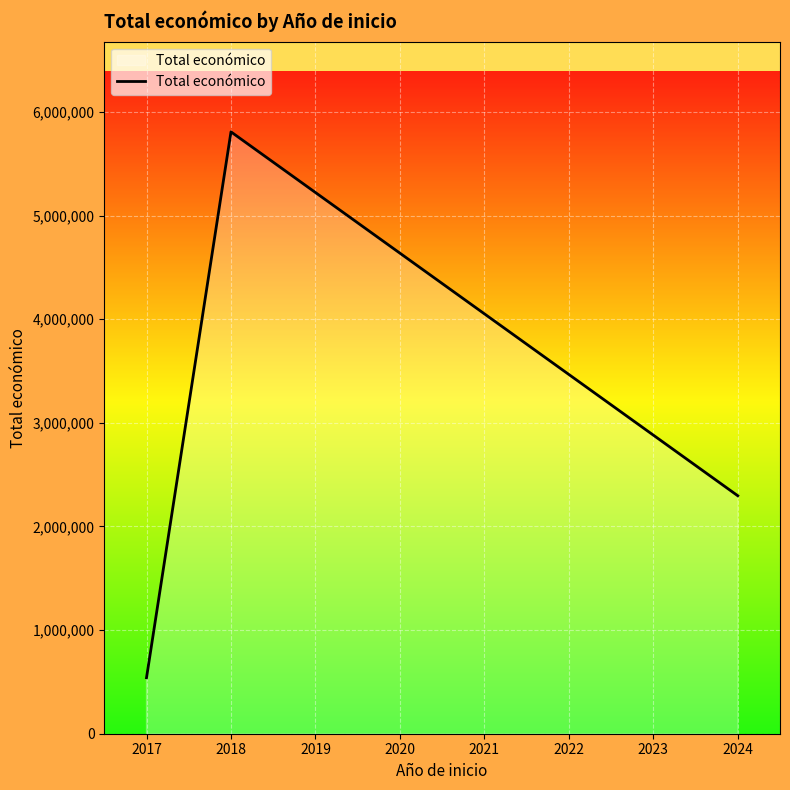

What is the sum of the values at 2017 and 2018?

6347289